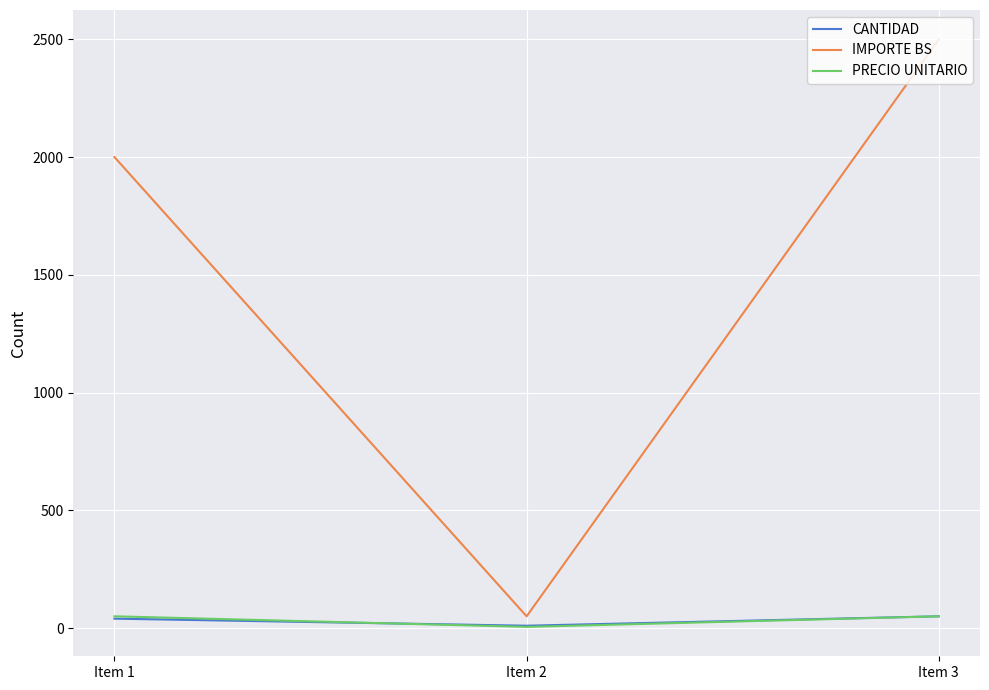

The value of IMPORTE BS at Item 1 is 2688. True or false?

False